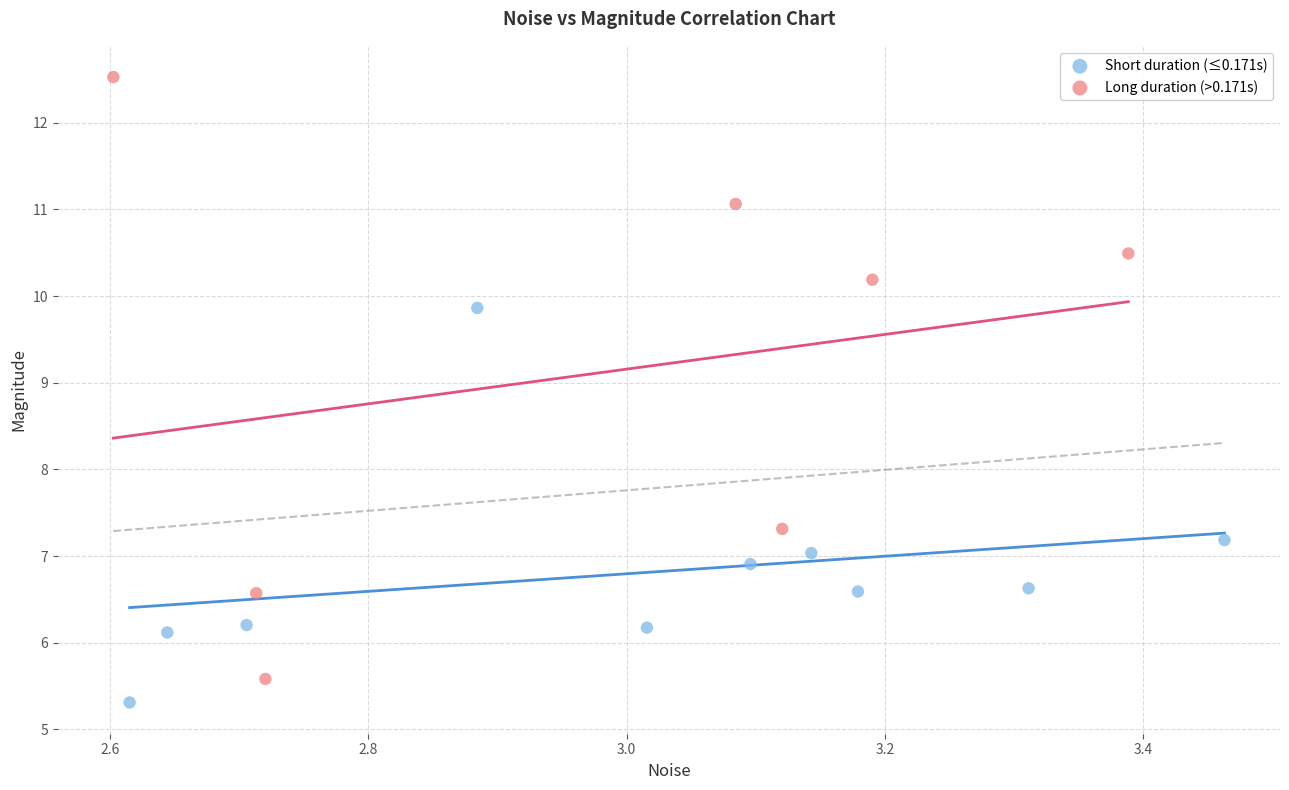

Which series contains the highest Y value?

Long duration (>0.171s)